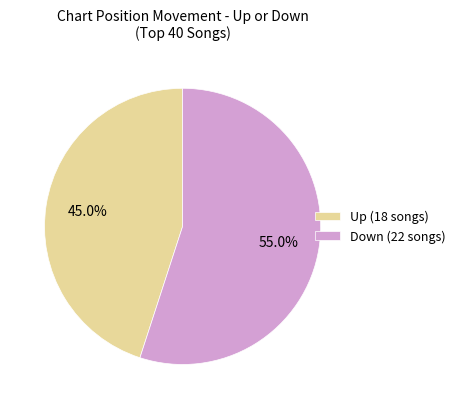

Combined, what portion of the pie is Up (18 songs) and Down (22 songs)?

100.0%